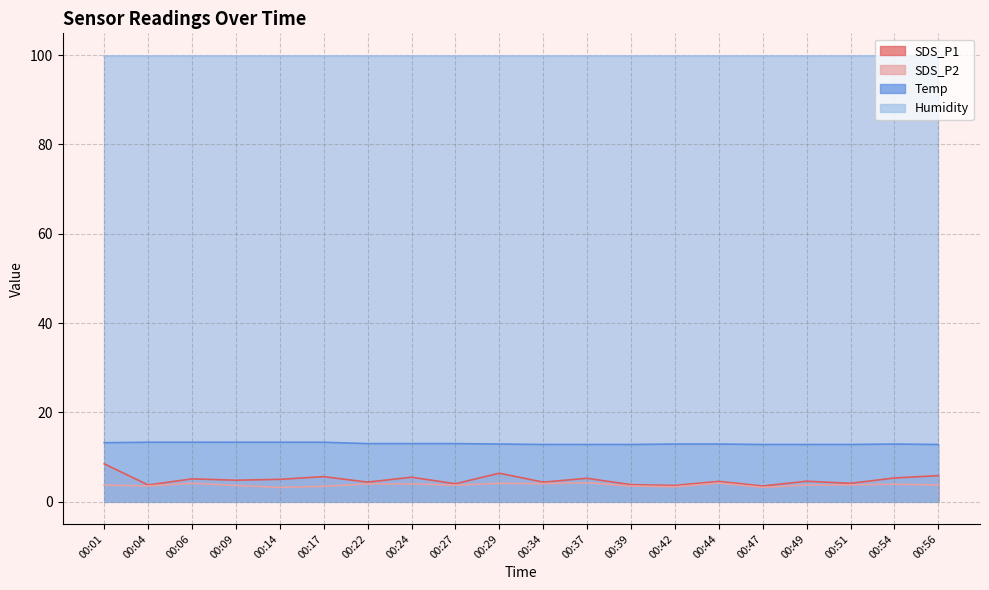

True or false: SDS_P2 and Temp cross at least once.

False